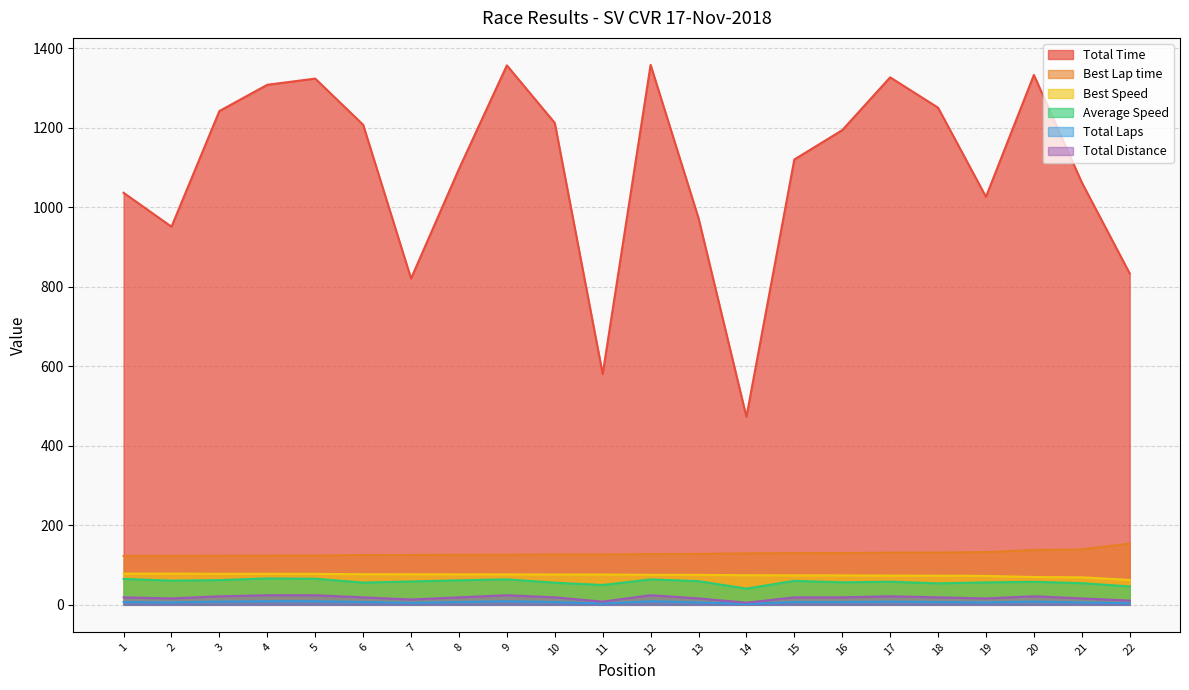

How many lines are shown in the chart?

6